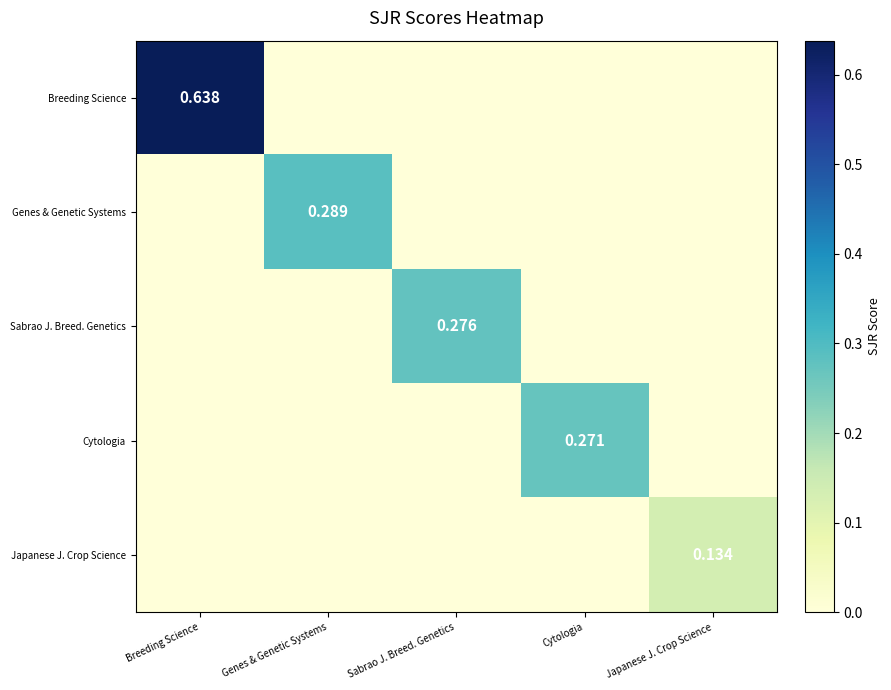

True or false: Cytologia has a value of 0.0 at Sabrao J. Breed. Genetics.

True